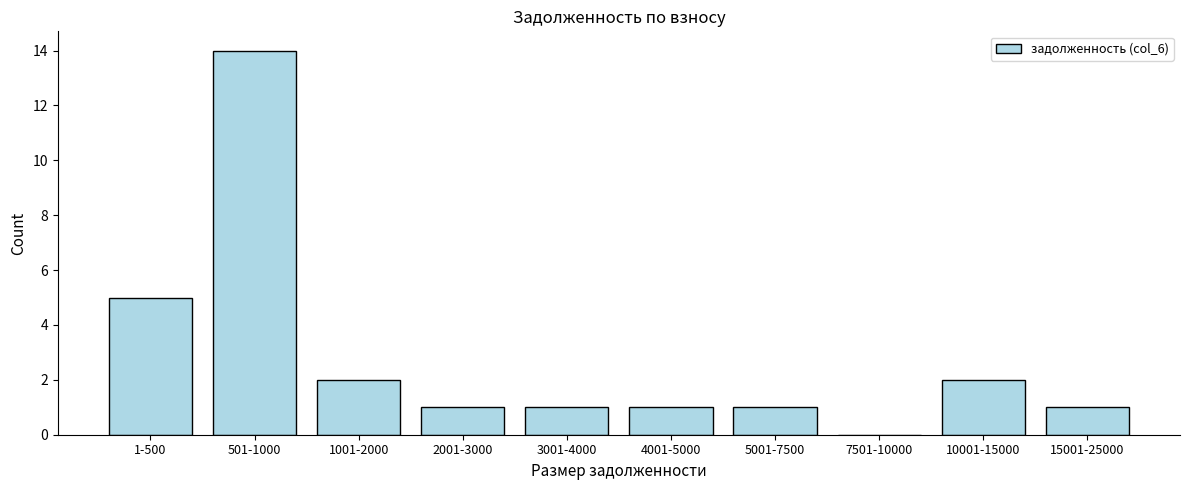

Reading right to left, list all the values displayed in this chart.

15001-25000=1	10001-15000=2	7501-10000=0	5001-7500=1	4001-5000=1	3001-4000=1	2001-3000=1	1001-2000=2	501-1000=14	1-500=5